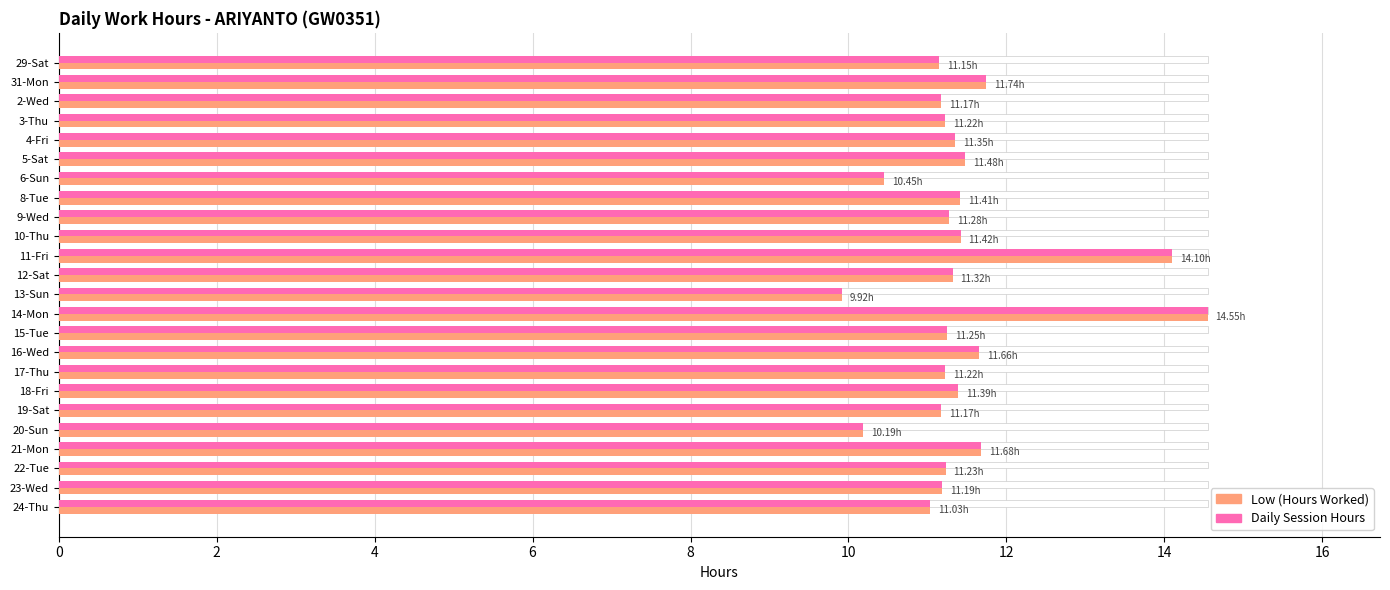

How many categories are shown in the chart?

24